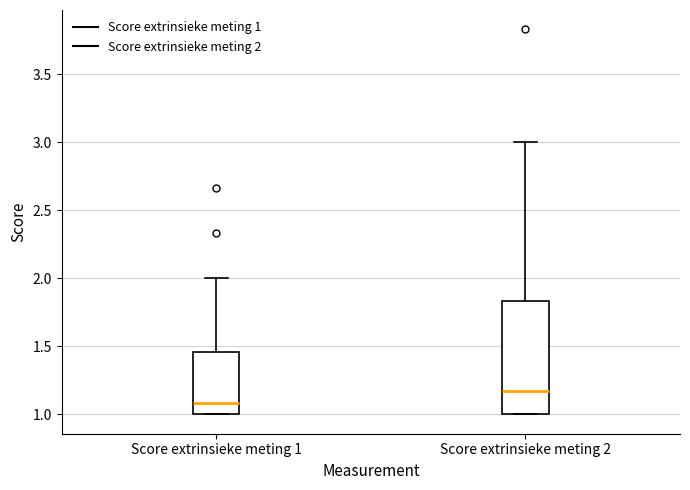

Where does the median line of the box for Score extrinsieke meting 1 sit on the y-axis? The values are not printed on the chart, so give them approximately, as read against the axis.

1.10